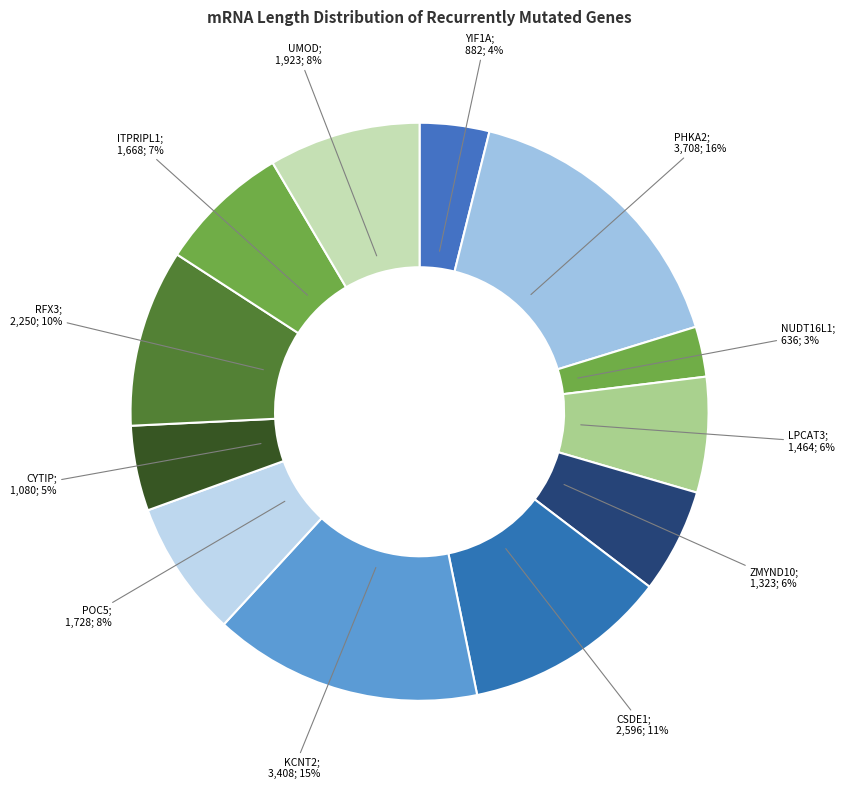

Count the number of slices in the pie.

12